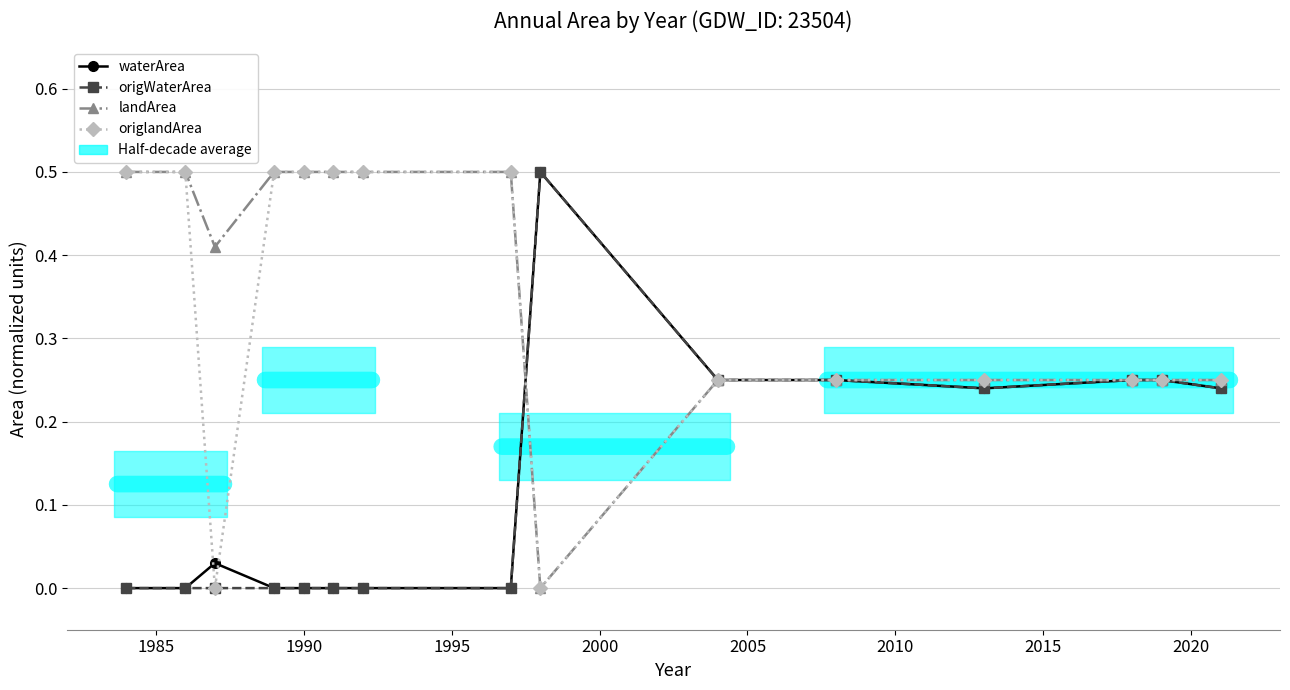

What is the difference between the second highest and minimum values in the origlandArea series?

0.5